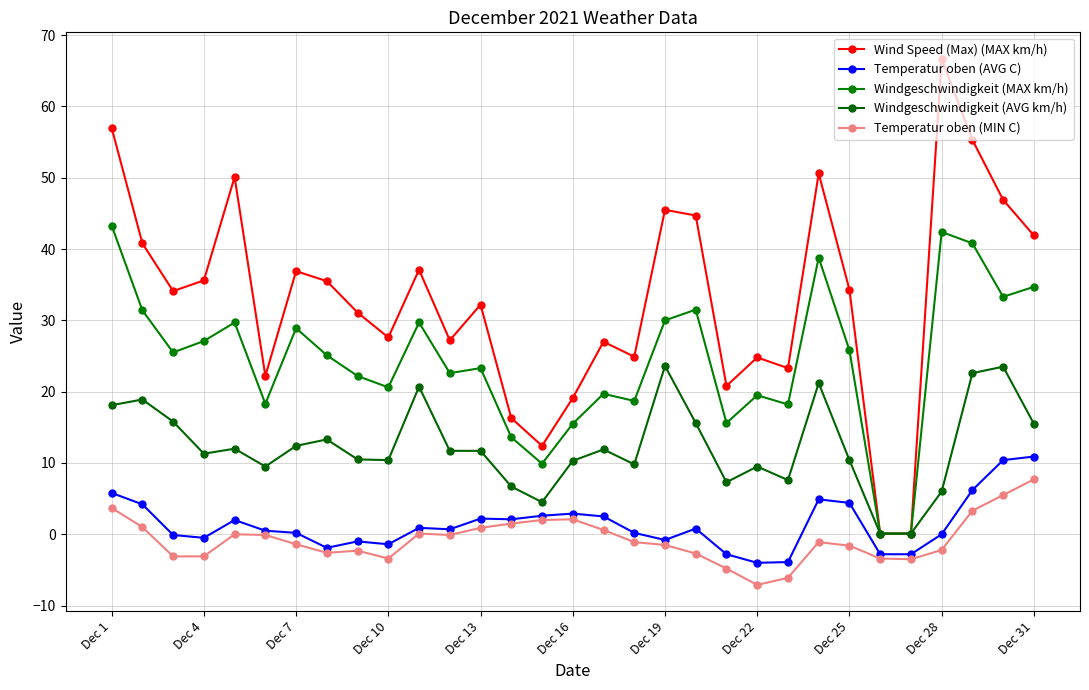

How many series are shown in this chart?

5